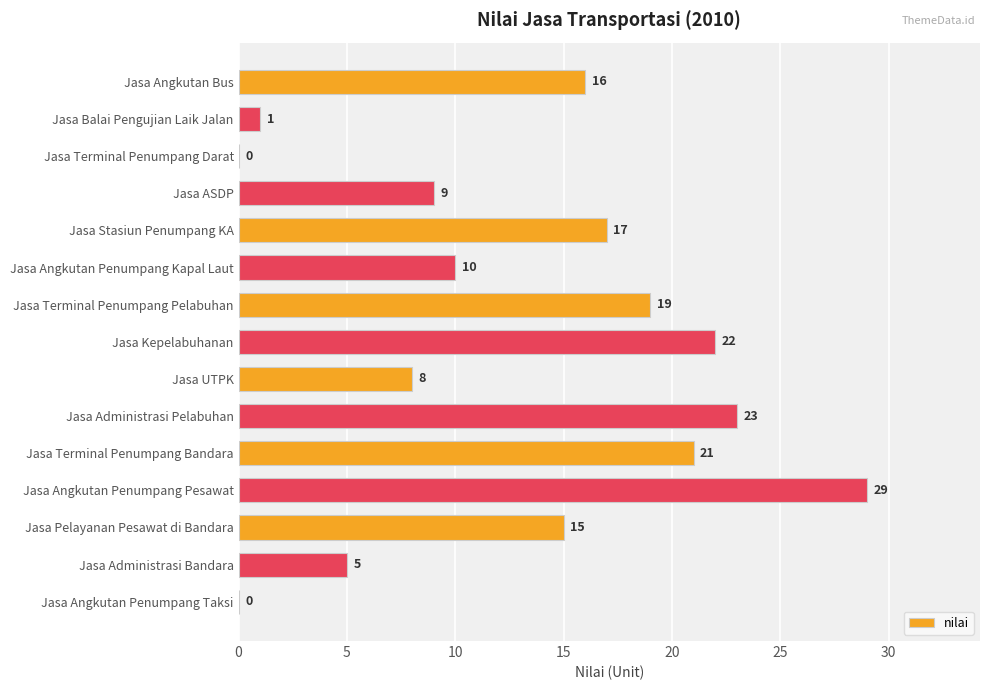

What is the change in value from Jasa Balai Pengujian Laik Jalan to Jasa Terminal Penumpang Pelabuhan?

+18